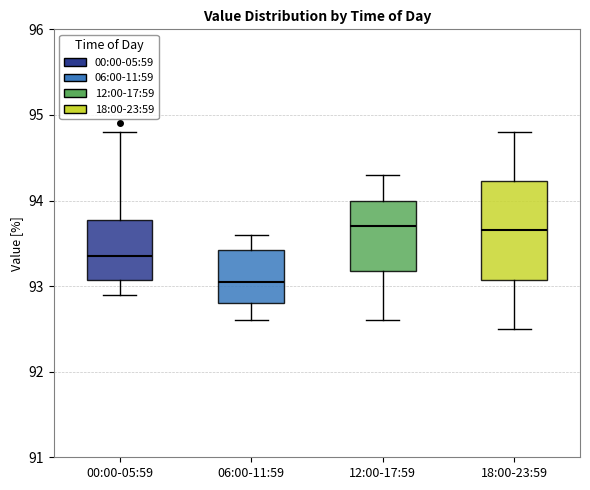

Reading left to right, transcribe this box plot: for each box, give where its median line is, the range the box spans, and where its two whiskers end, as read against the y-axis. The values are not printed on the chart, so give them approximately, as read against the axis.

00:00-05:59: median 93.4, box 93.1 to 93.8, whiskers 92.9 to 94.8
06:00-11:59: median 93.1, box 92.8 to 93.4, whiskers 92.6 to 93.6
12:00-17:59: median 93.7, box 93.2 to 94.0, whiskers 92.6 to 94.3
18:00-23:59: median 93.7, box 93.1 to 94.2, whiskers 92.5 to 94.8